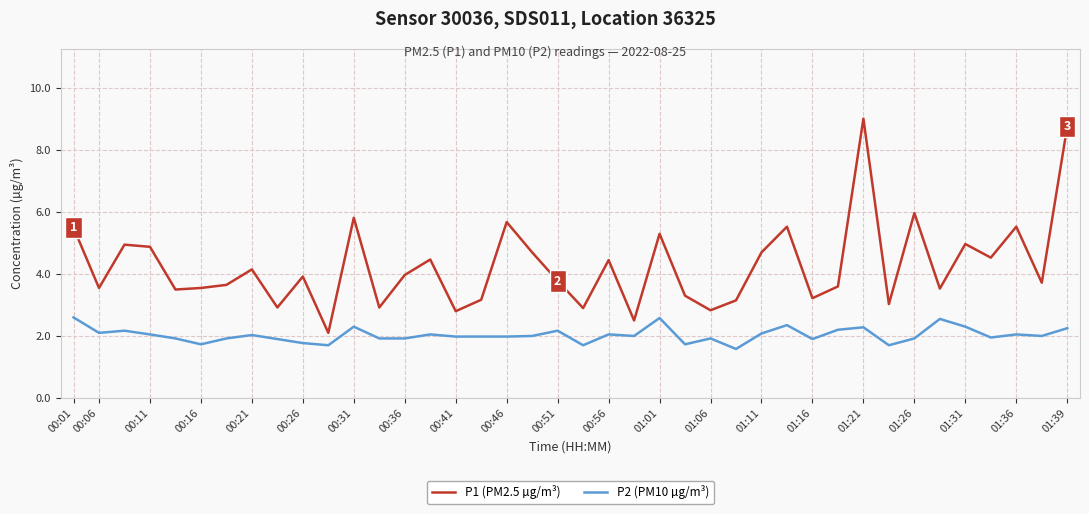

What is the maximum value shown in the chart?

9.0